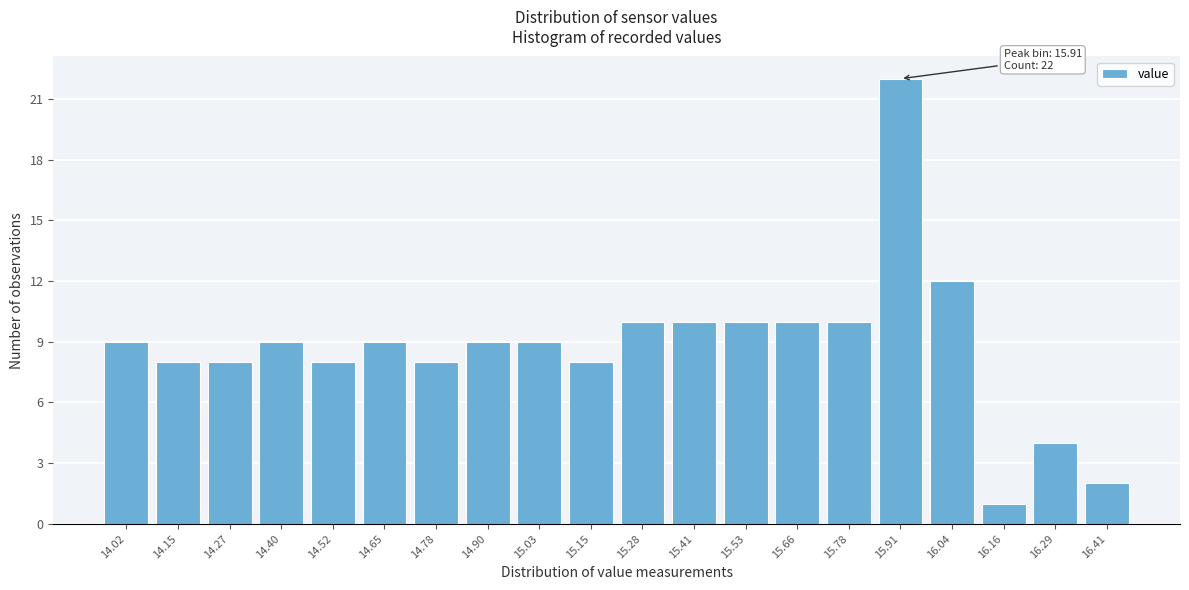

Reading left to right, what are all the values shown in this chart?

14.02=9	14.15=8	14.27=8	14.40=9	14.52=8	14.65=9	14.78=8	14.90=9	15.03=9	15.15=8	15.28=10	15.41=10	15.53=10	15.66=10	15.78=10	15.91=22	16.04=12	16.16=1	16.29=4	16.41=2